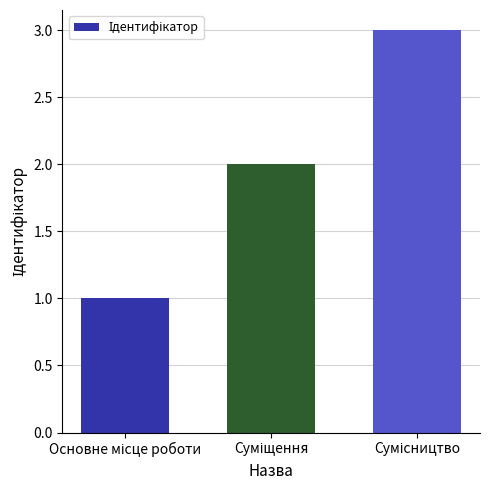

What is the greatest value displayed?

3